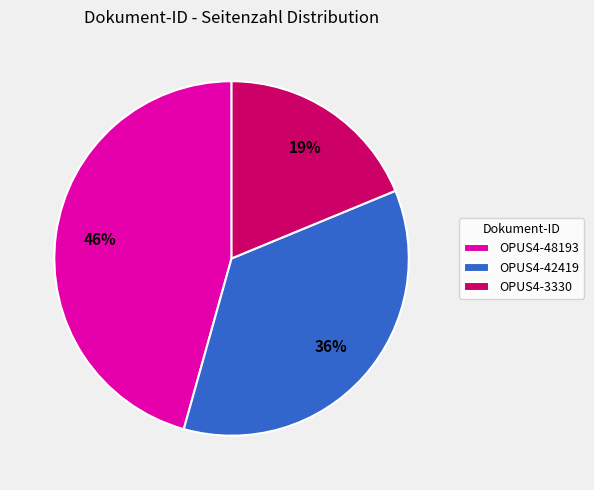

Do OPUS4-48193 and OPUS4-42419 together represent more than half of the pie?

Yes